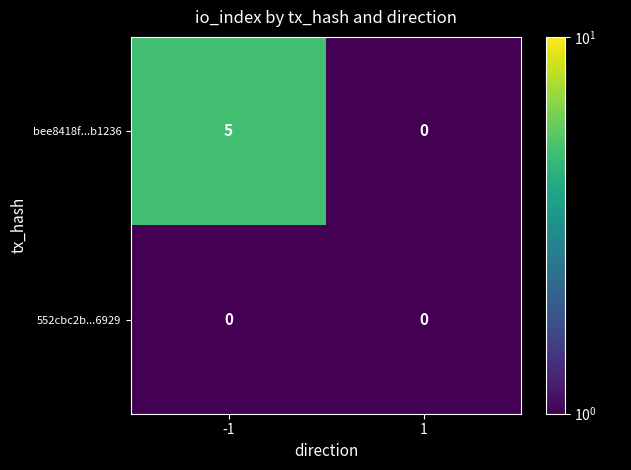

How many categories are shown in the chart?

2